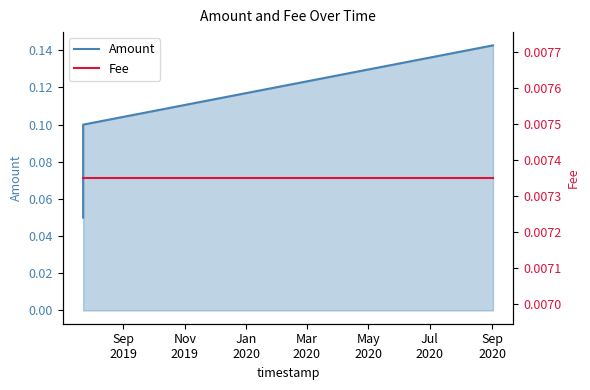

How many Amount values are between 0 and 1?

3